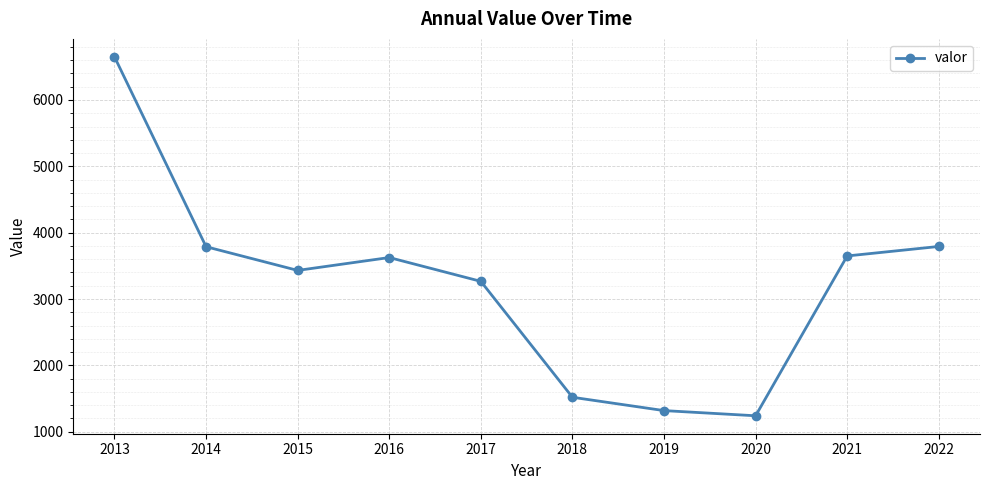

Is it true that the value at 2022 is 5674?

False